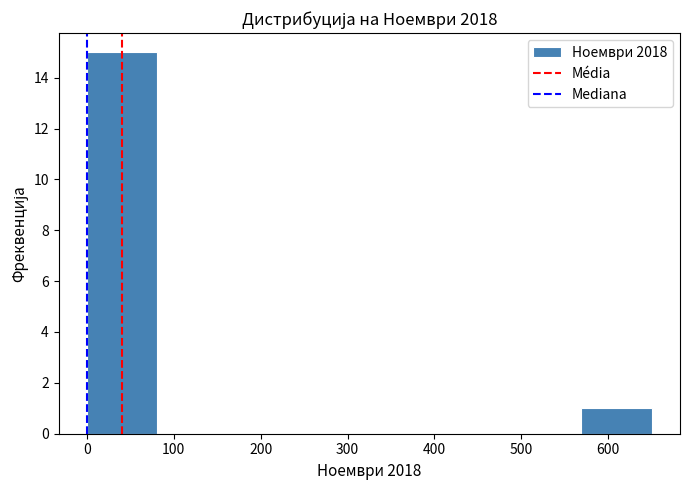

Reading left to right, list every bar in this chart as the range it spans on the x-axis followed by its height. Neither the bar edges nor the heights are printed on the chart, so give them approximately, as read against the axes.

0 to 80: 15
80 to 160: 0
160 to 240: 0
240 to 330: 0
330 to 410: 0
410 to 490: 0
490 to 570: 0
570 to 650: 1